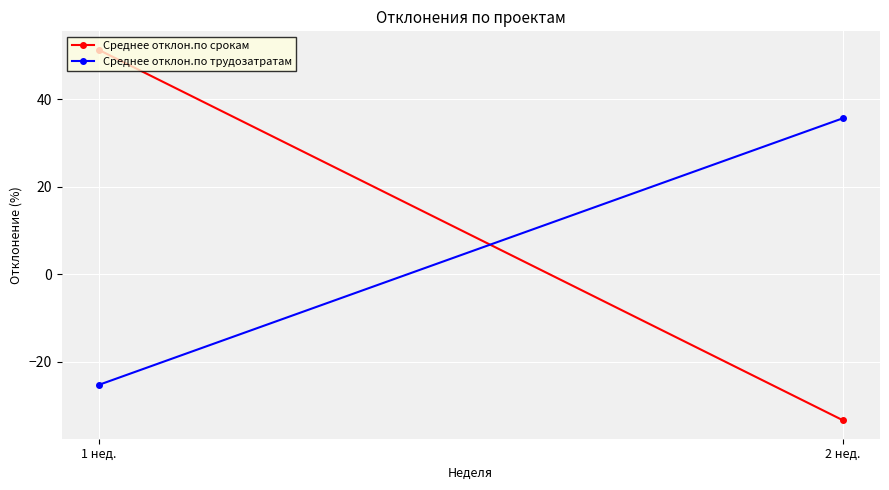

Reading right to left, what are all the values shown in this chart?

Среднее отклон.по срокам: -33.3	51.3
Среднее отклон.по трудозатратам: 35.7	-25.3